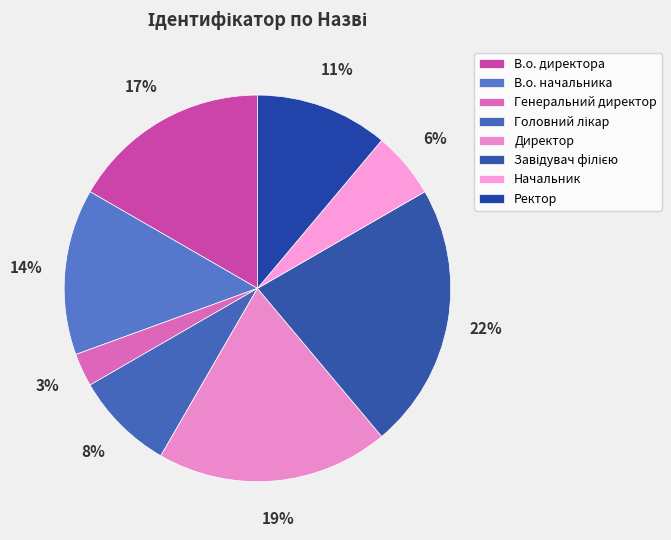

Does any single category account for the majority?

No